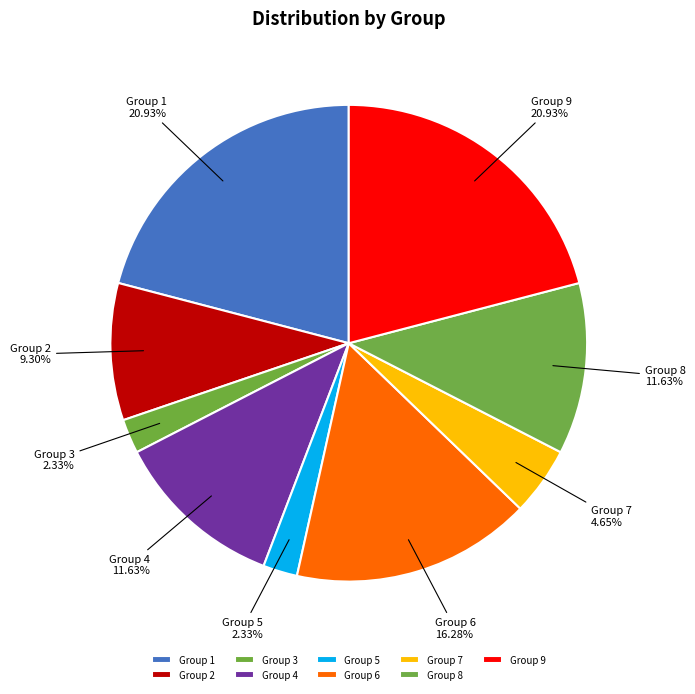

Is the sum of Group 2 and Group 7 greater than half?

No